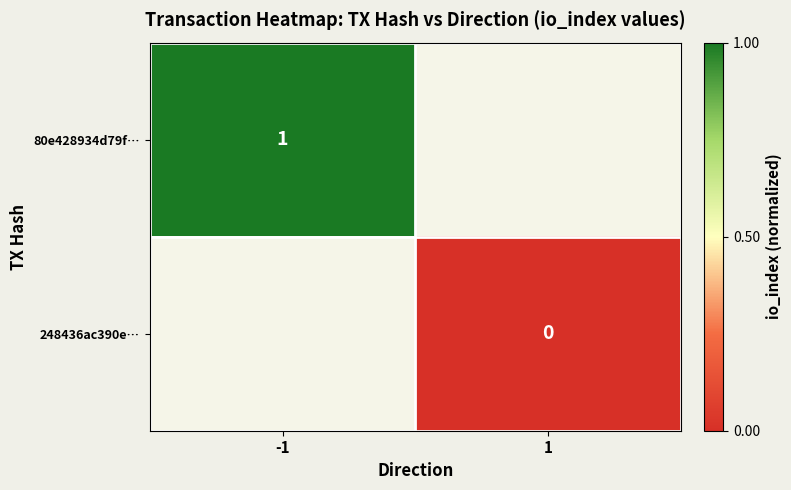

The value of 80e428934d79f… at -1 is 1.7. True or false?

False